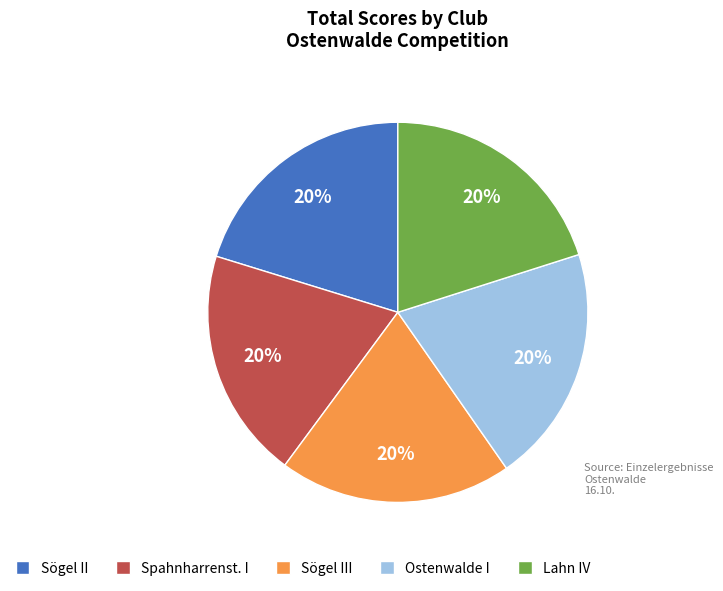

To the nearest percent, what is the combined percentage of Sögel II and Ostenwalde I?

40%